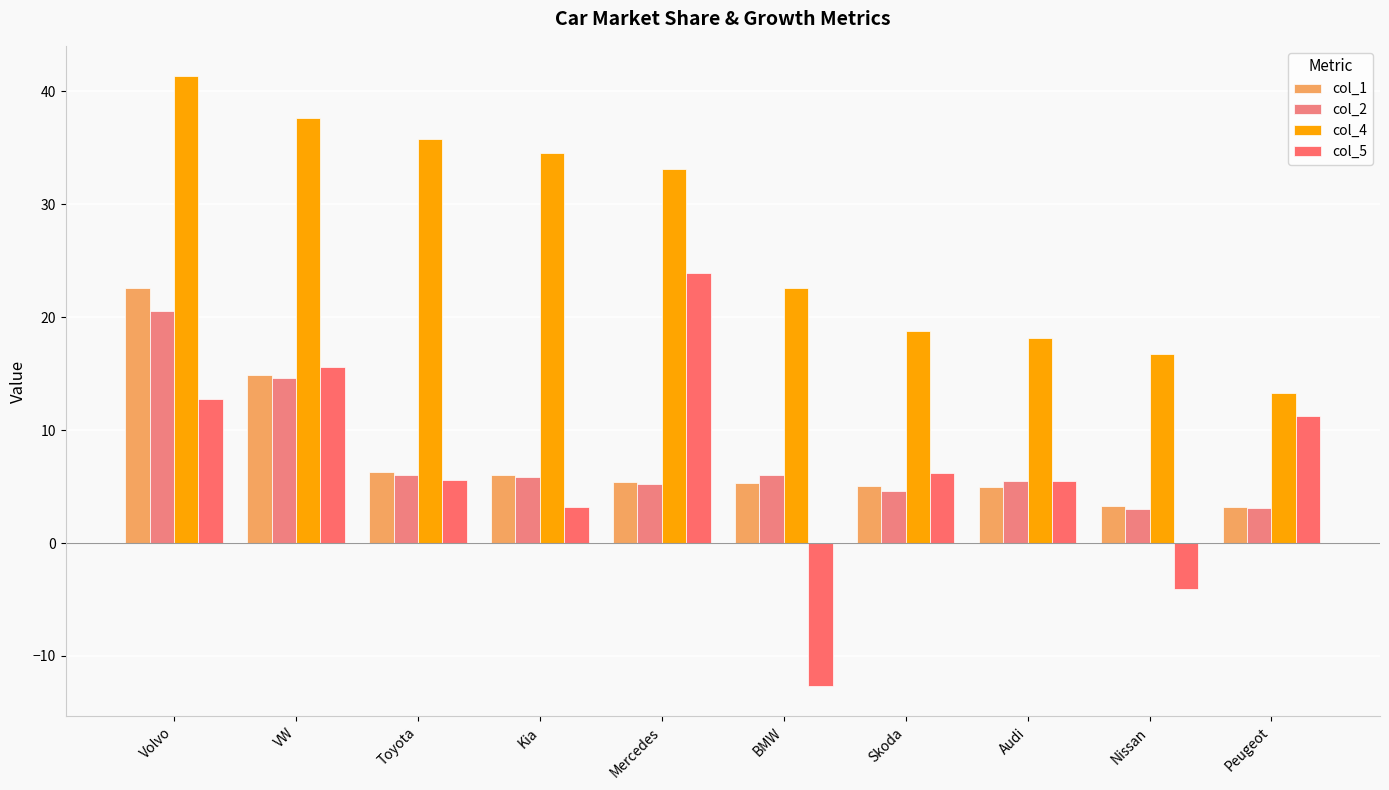

How many data points in col_4 are above 33?

5